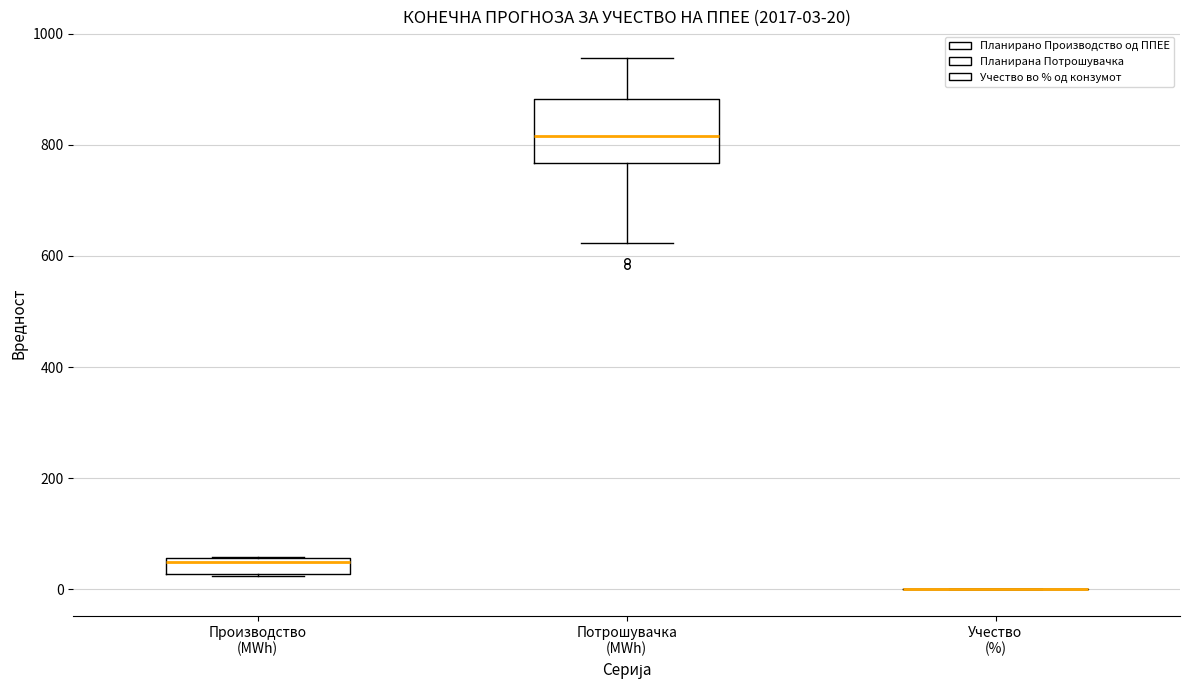

Which box is the tallest, from its lower edge to its upper edge?

Потрошувачка (MWh)